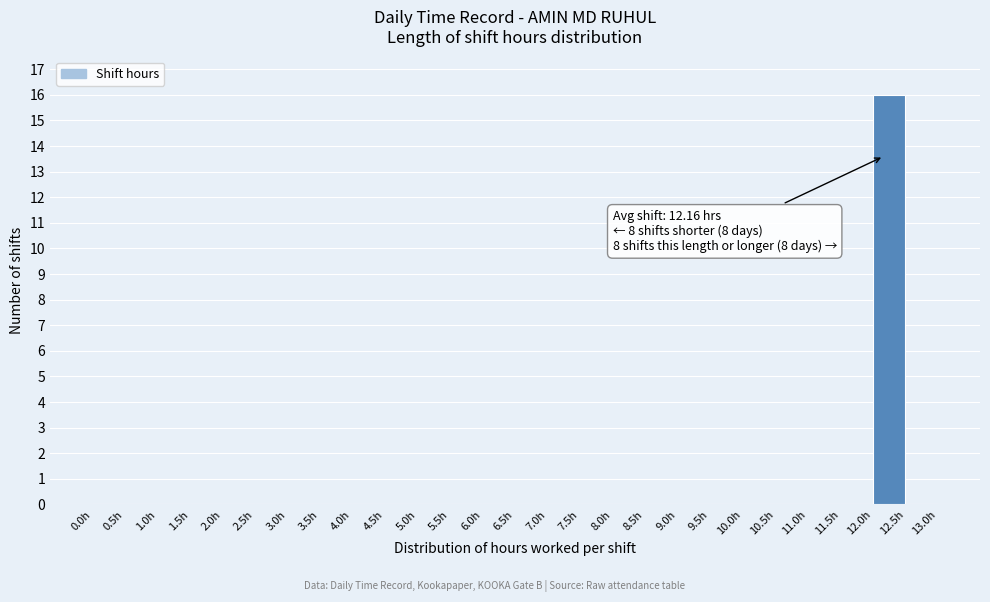

Which range on the x-axis has the tallest bar?

12.0 to 12.5